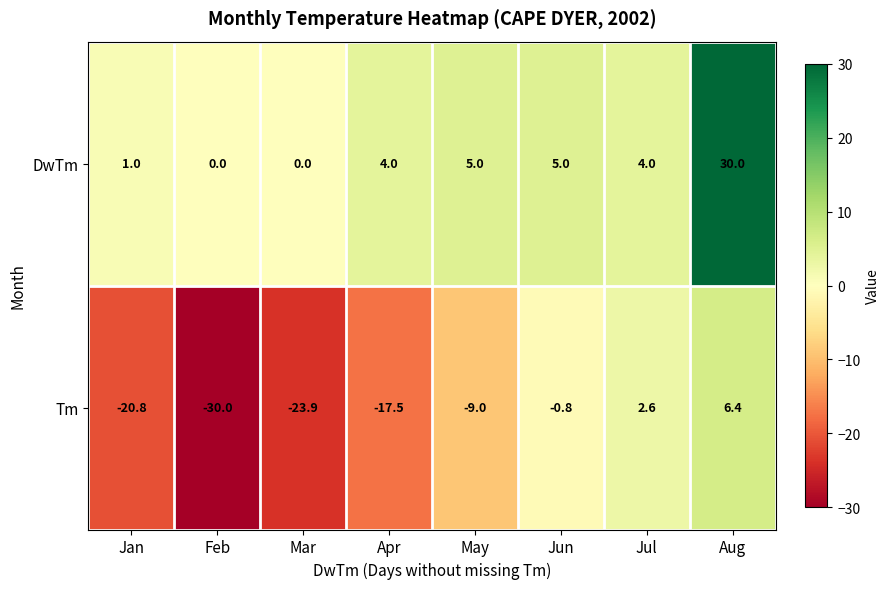

How many categories are shown in the chart?

8